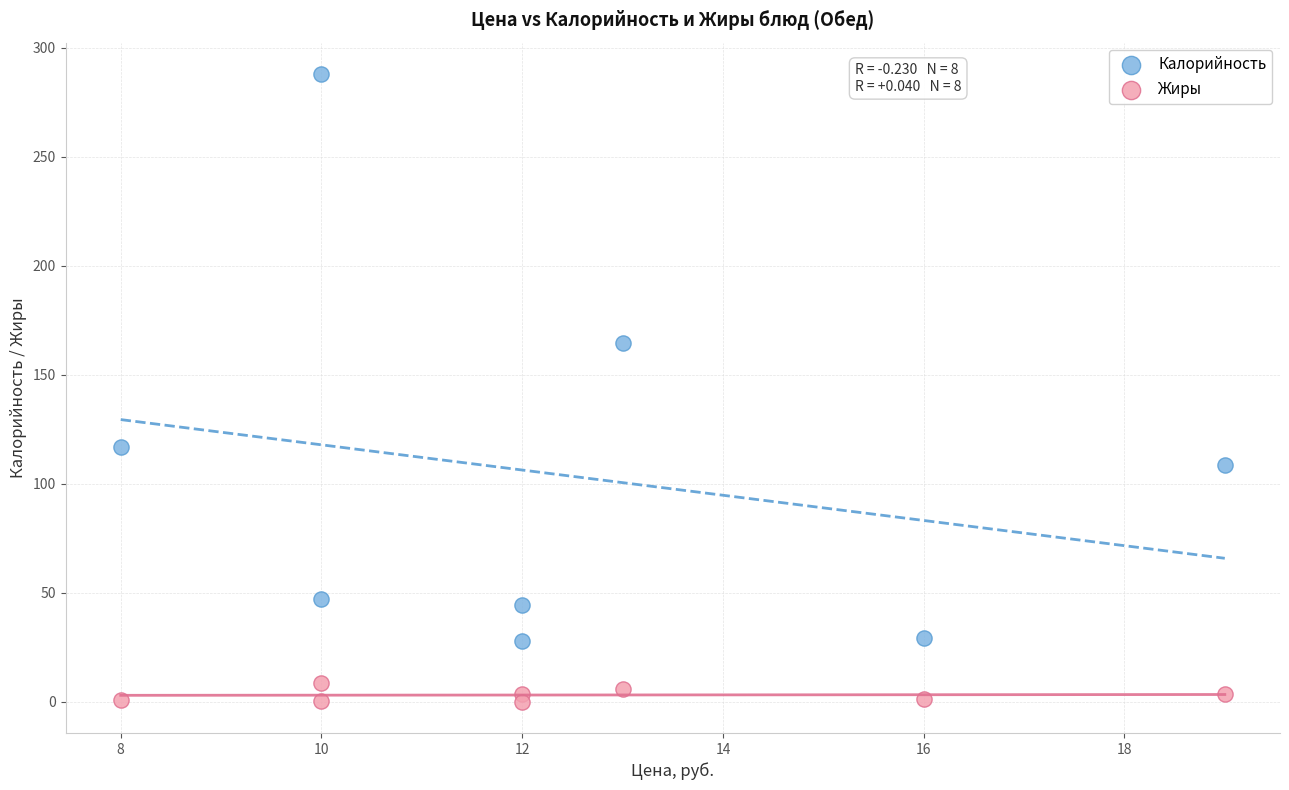

Which series reaches the minimum Y coordinate?

Жиры